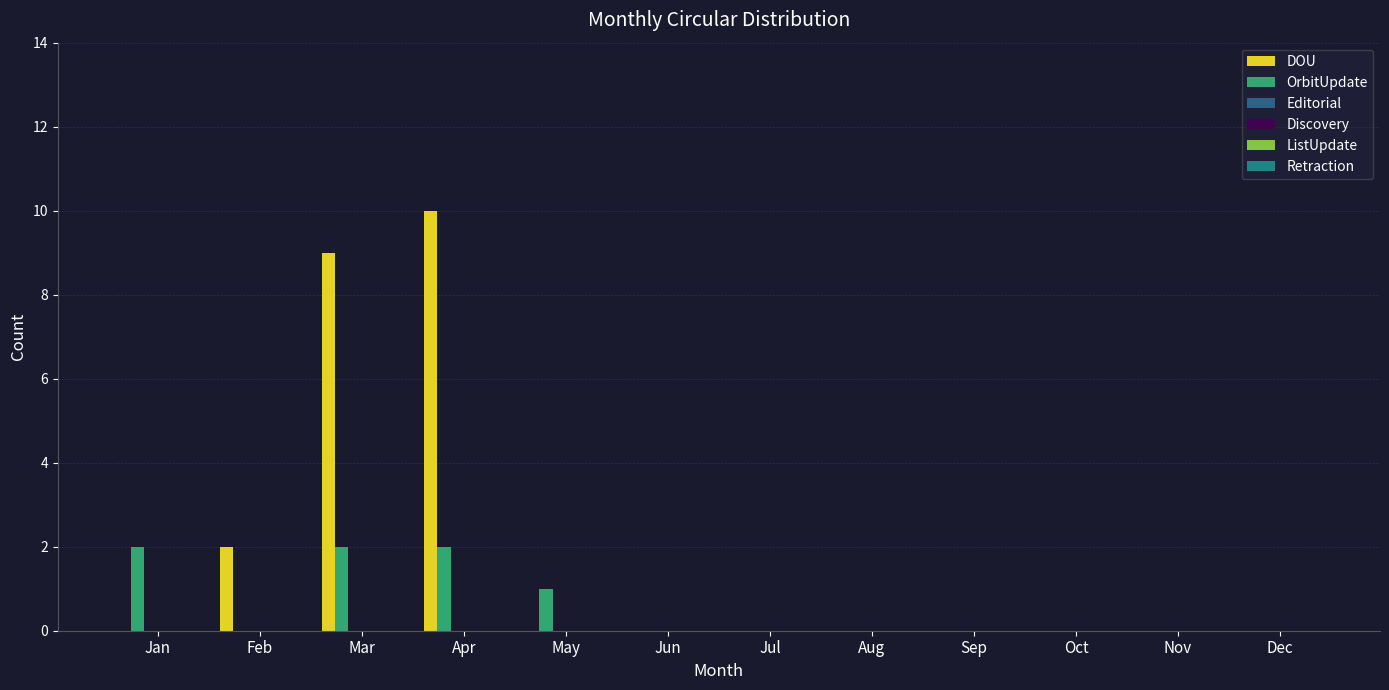

Which series has the largest total across all categories?

DOU